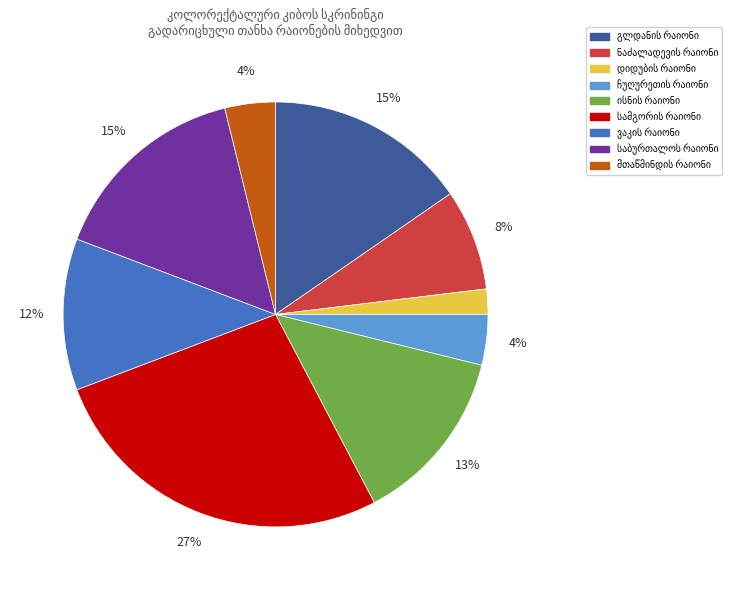

How many segments does this pie chart have?

9